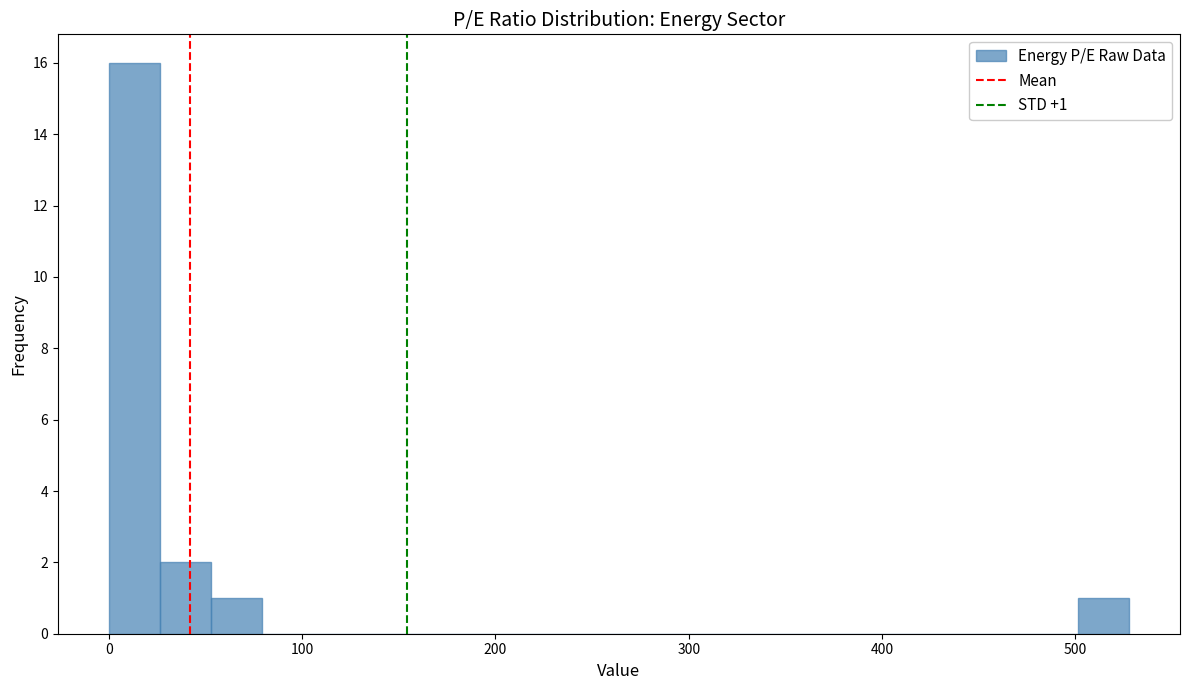

Read against the x-axis, roughly where is the centre of the tallest bar?

10